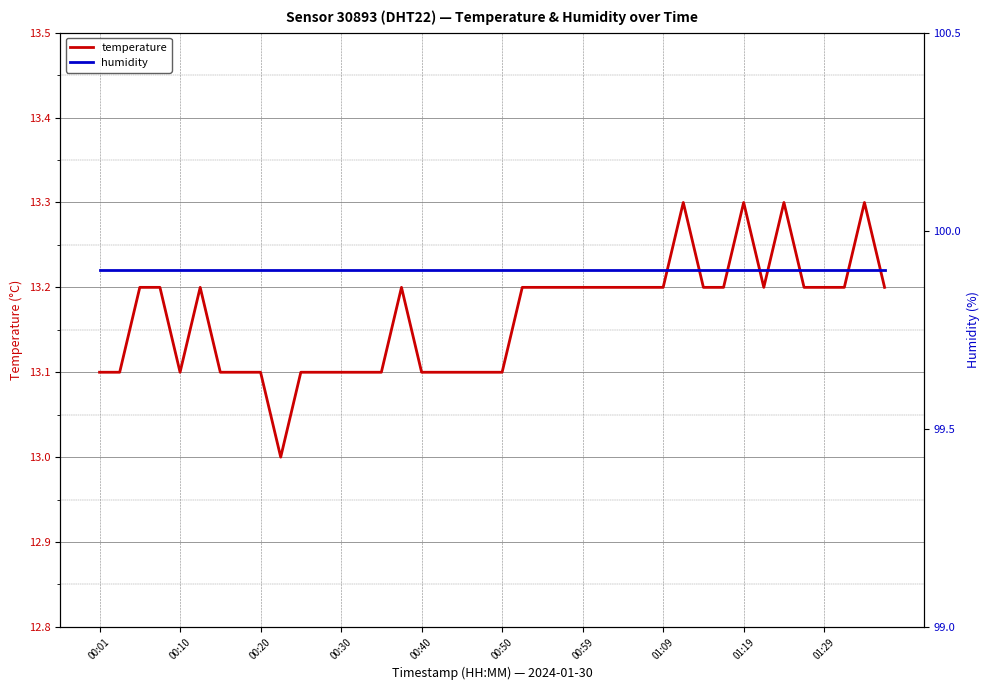

True or false: temperature has more than 2 interior local peaks.

True